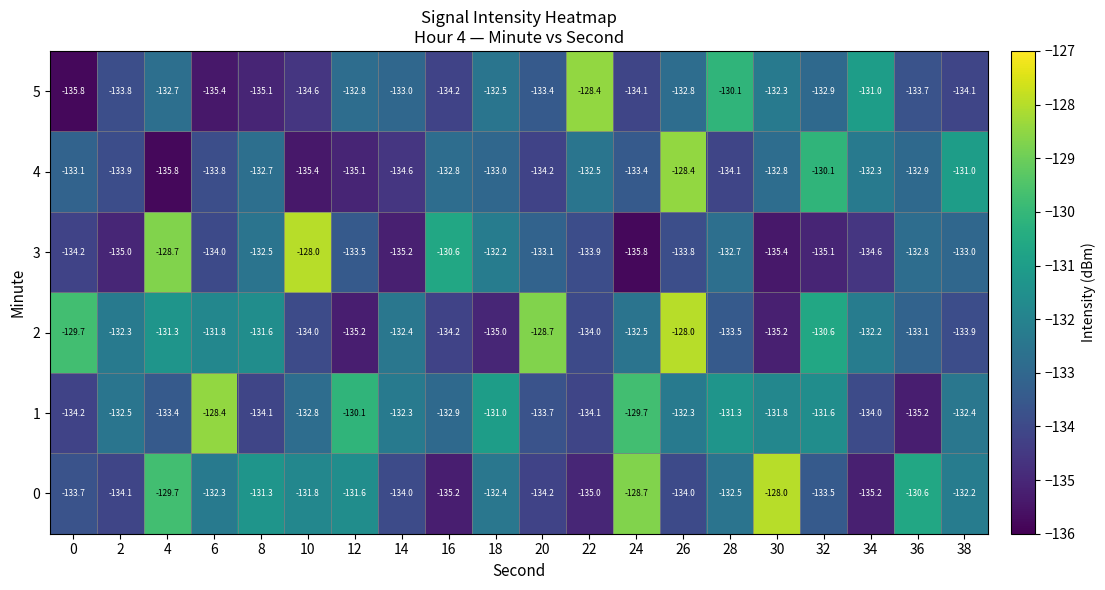

What is the difference between the maximum and minimum values in the 3 series?

7.8